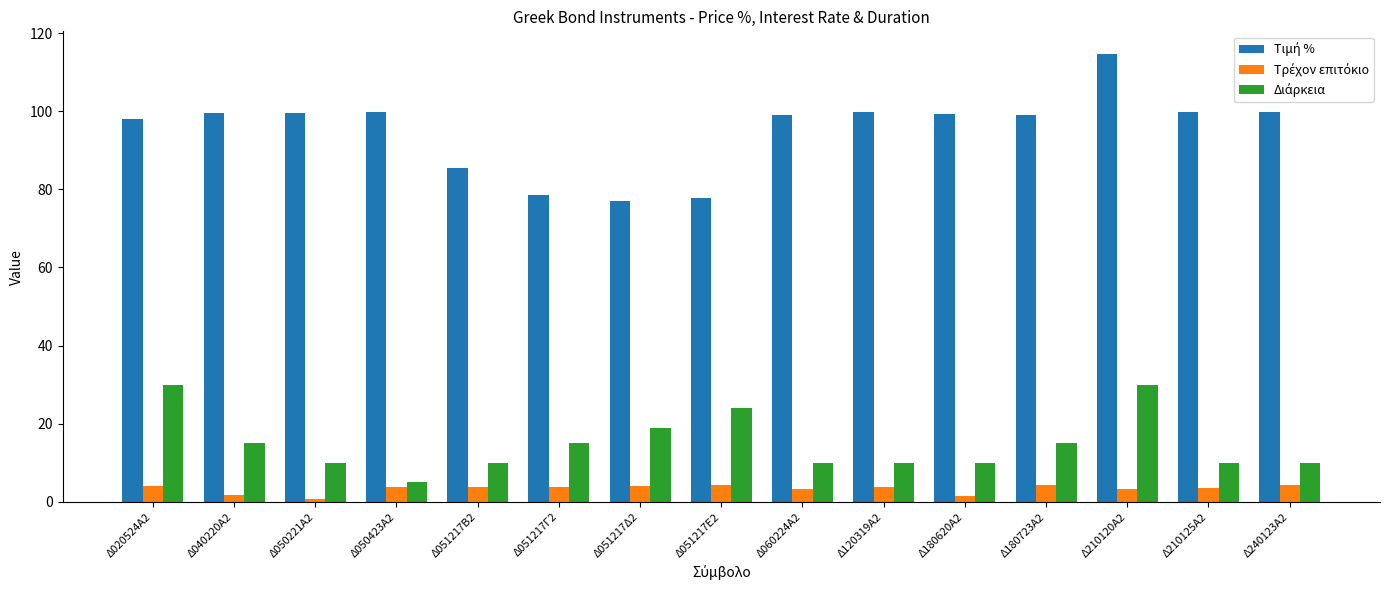

How many data points does each series have?

15